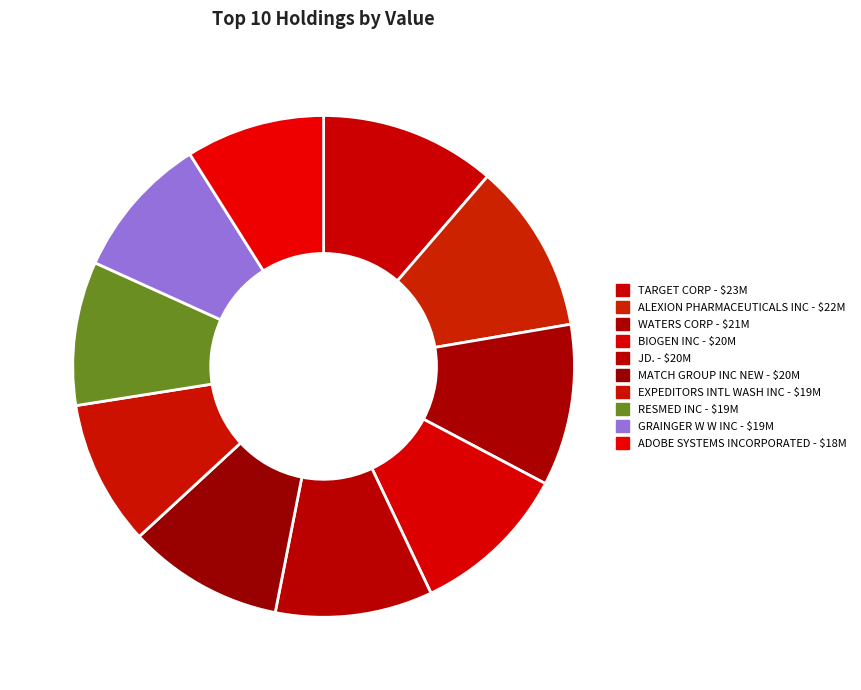

Rank the categories by value from lowest to highest.

ADOBE SYSTEMS INCORPORATED, RESMED INC, GRAINGER W W INC, EXPEDITORS INTL WASH INC, MATCH GROUP INC NEW, JD., BIOGEN INC, WATERS CORP, ALEXION PHARMACEUTICALS INC, TARGET CORP